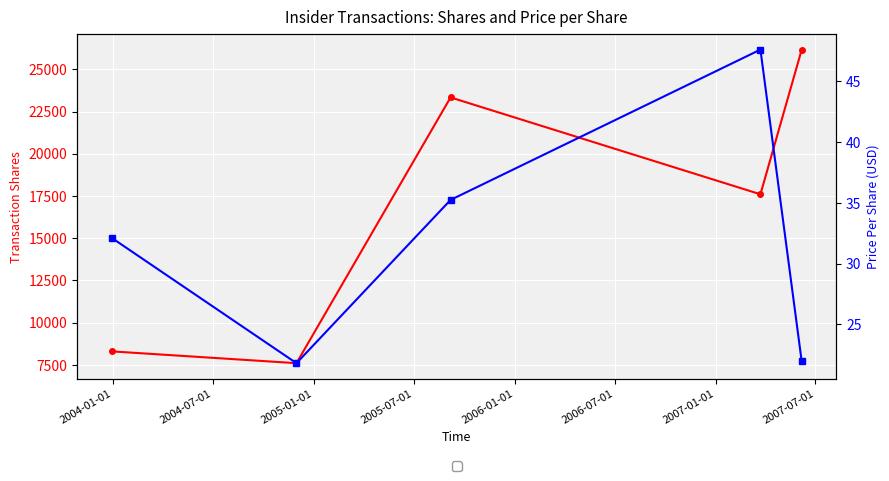

What is the difference between the maximum and minimum values in the transactionPricePerShare series?

25.8